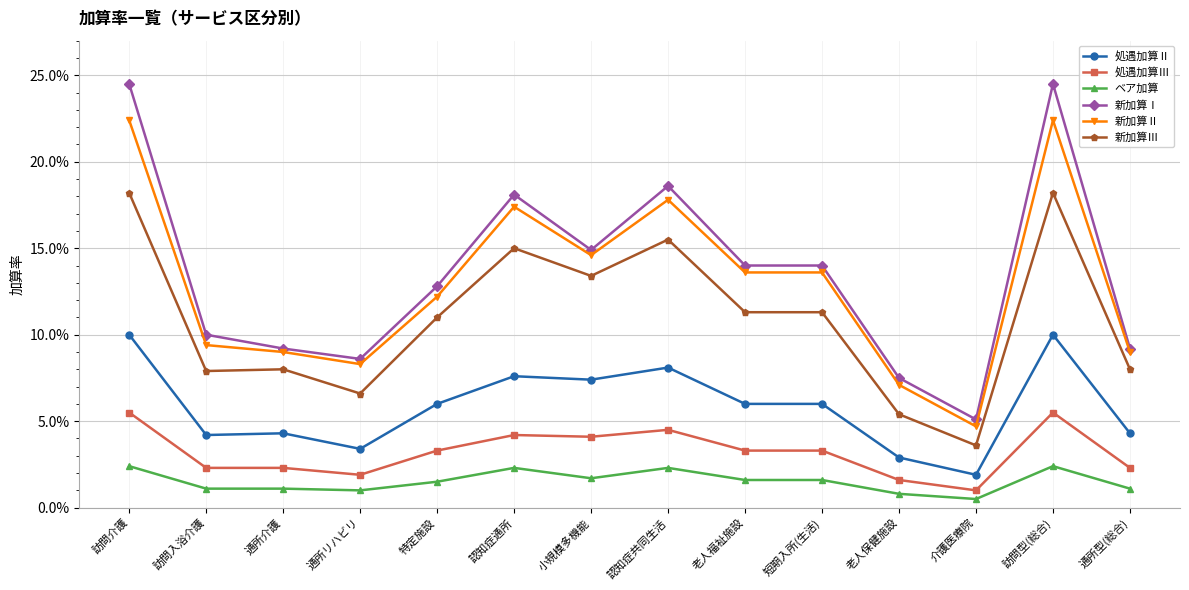

True or false: 処遇加算Ⅲ has more than 1 points higher than both neighbors.

True